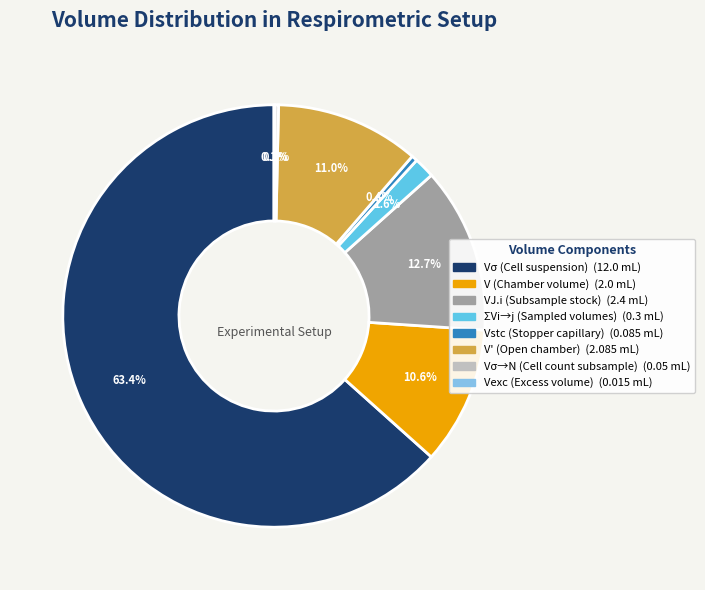

What is the largest slice in the pie chart?

Vσ (Cell suspension)